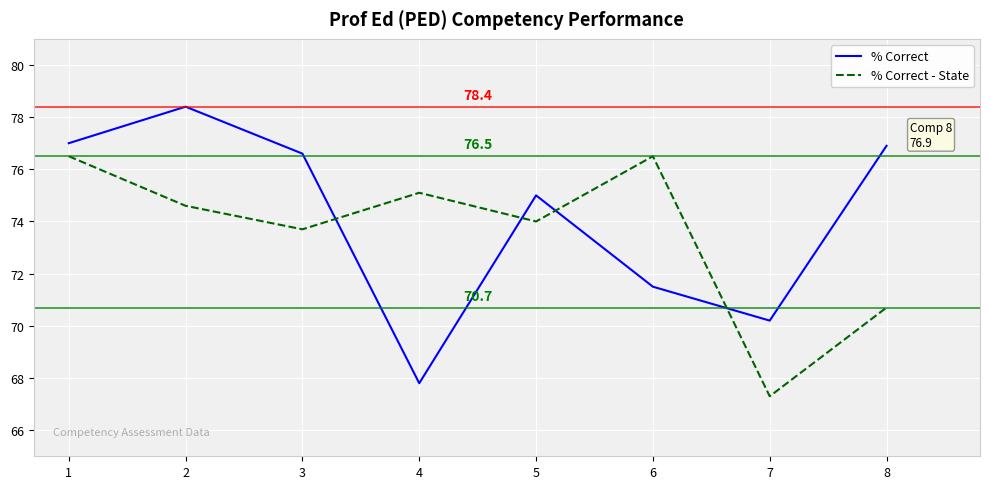

True or false: % Correct and % Correct - State intersect in this chart.

True